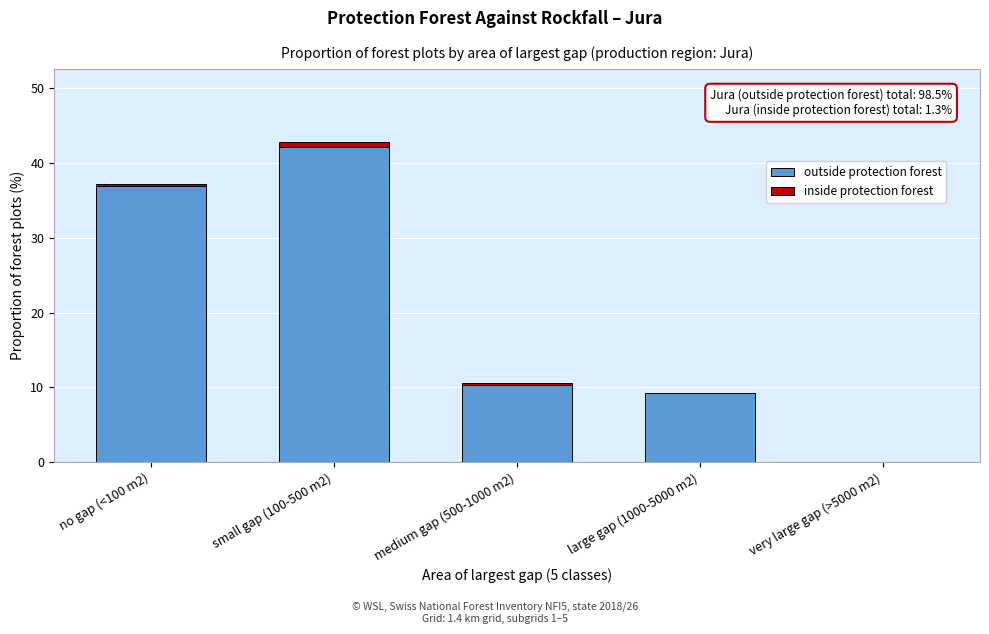

Reading left to right, what are the values for outside protection forest?

no gap (<100 m2)=36.9	small gap (100-500 m2)=42.1	medium gap (500-1000 m2)=10.3	large gap (1000-5000 m2)=9.2	very large gap (>5000 m2)=0.0